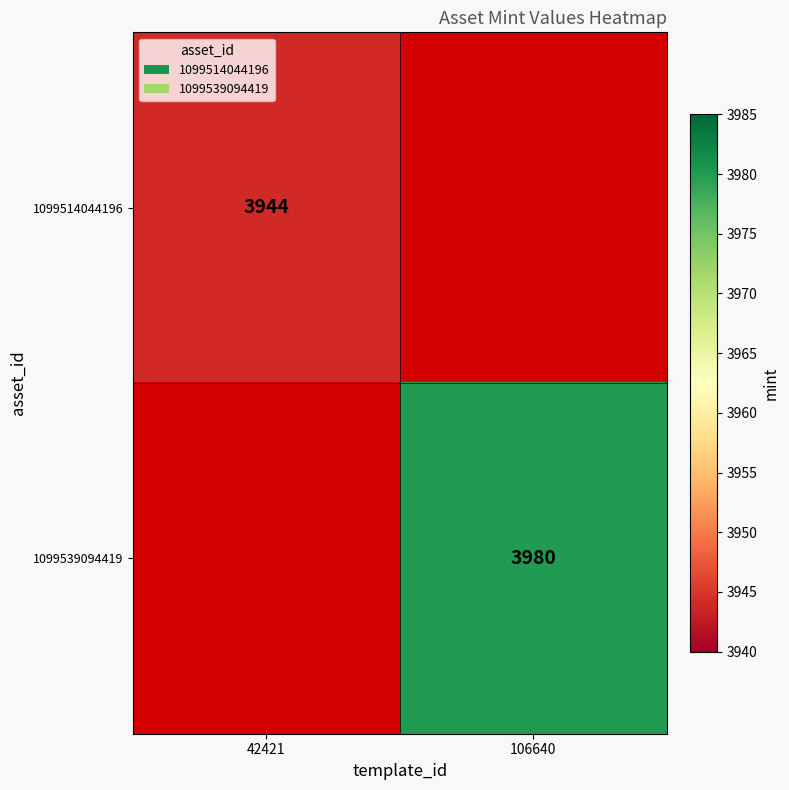

The 1099514044196 series shows 1537.6 at 42421. True or false?

False